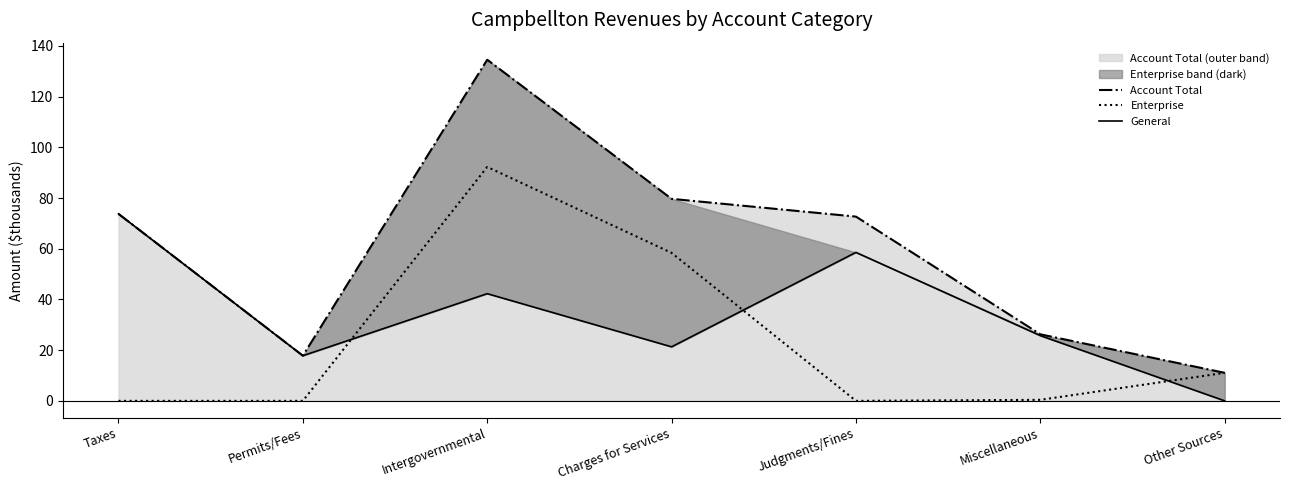

True or false: General has a value of 42.6 at Miscellaneous.

False